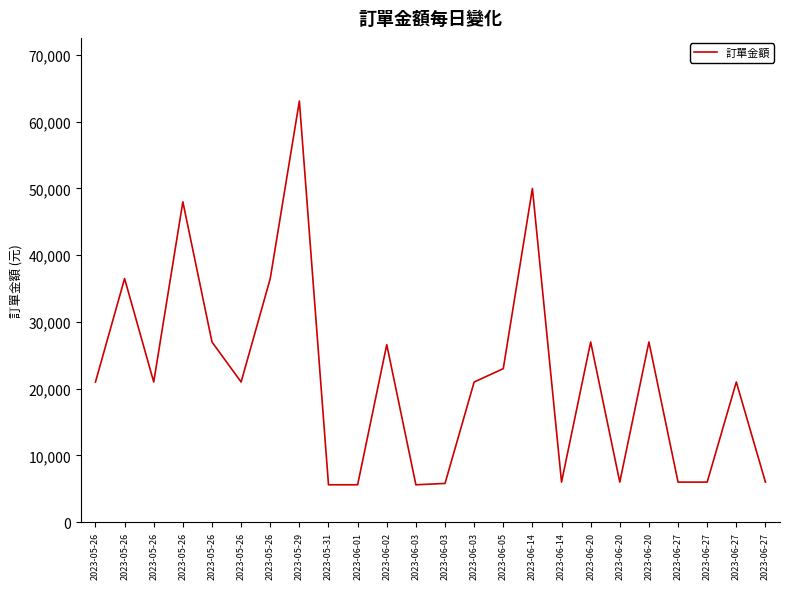

Reading left to right, list all the values displayed in this chart.

21000	36500	21000	48000	27000	21000	36500	63100	5600	5600	26601	5600	5800	21001	23000	50000	6000	27000	6000	27000	6000	6000	21000	6000